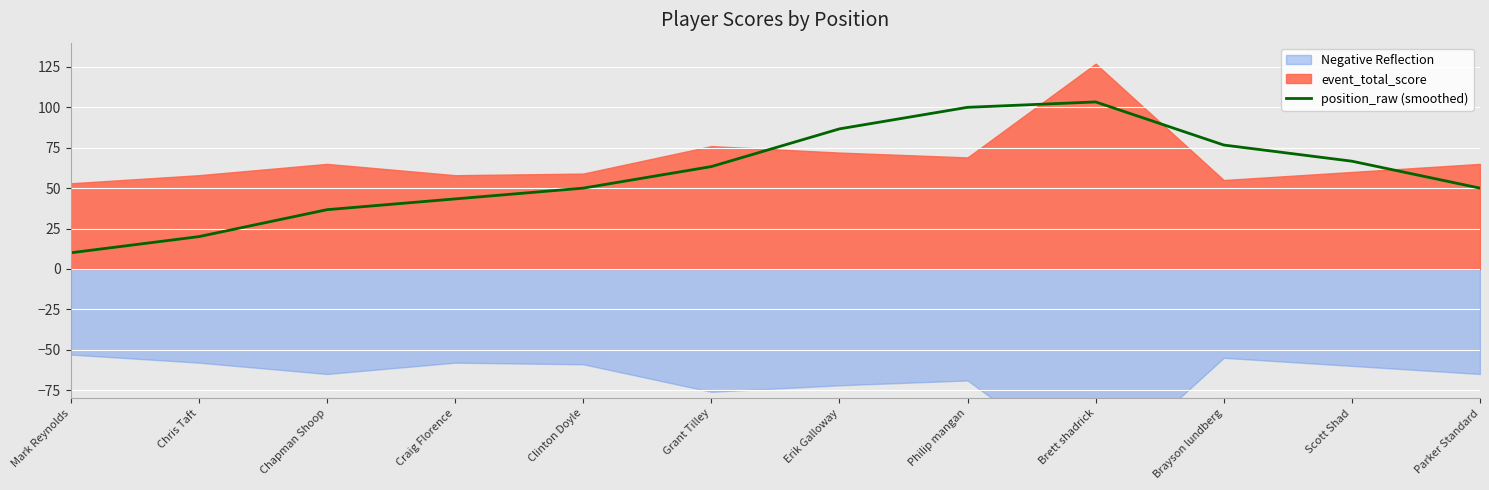

The chart shows a value of 2.7 at Mark Reynolds. True or false?

False